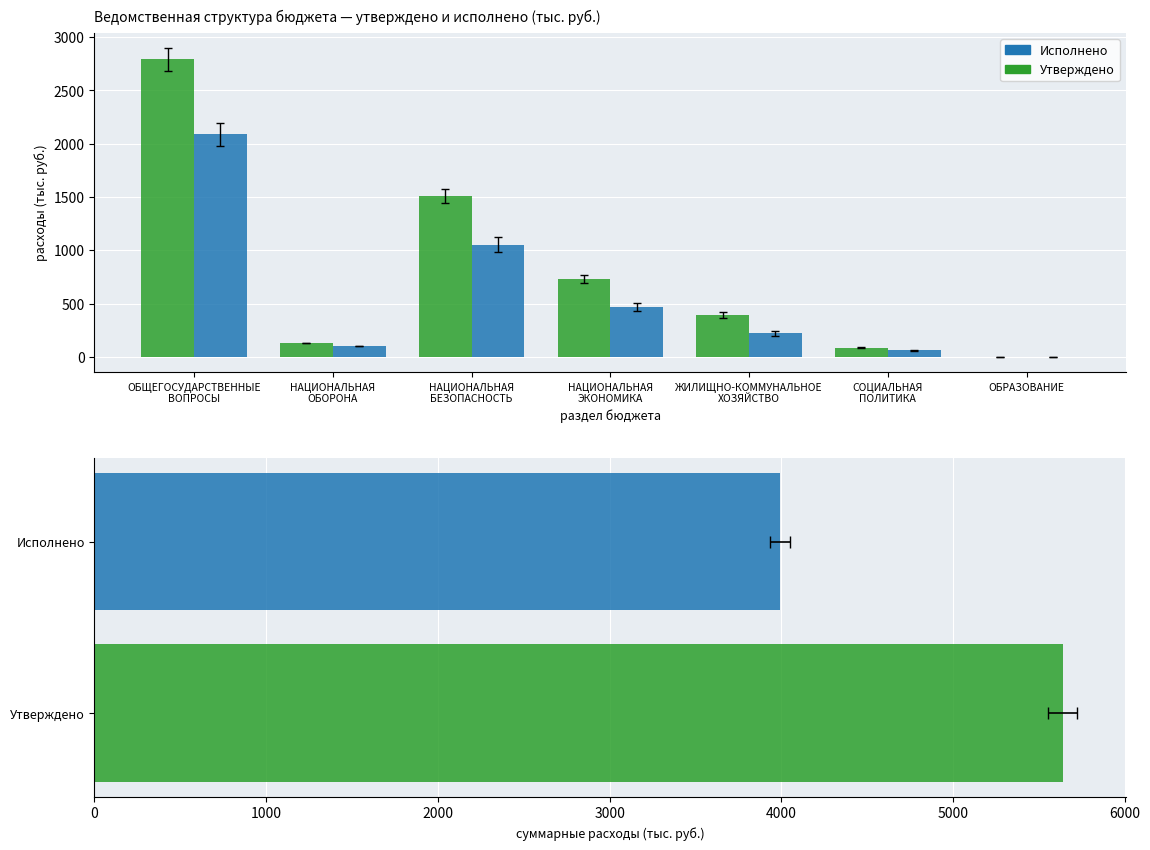

Read the Исполнено value at СОЦИАЛЬНАЯ
ПОЛИТИКА.

62.6